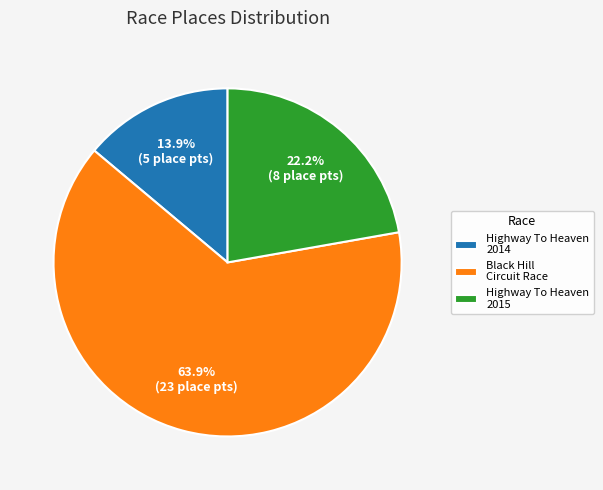

Count the number of slices in the pie.

3